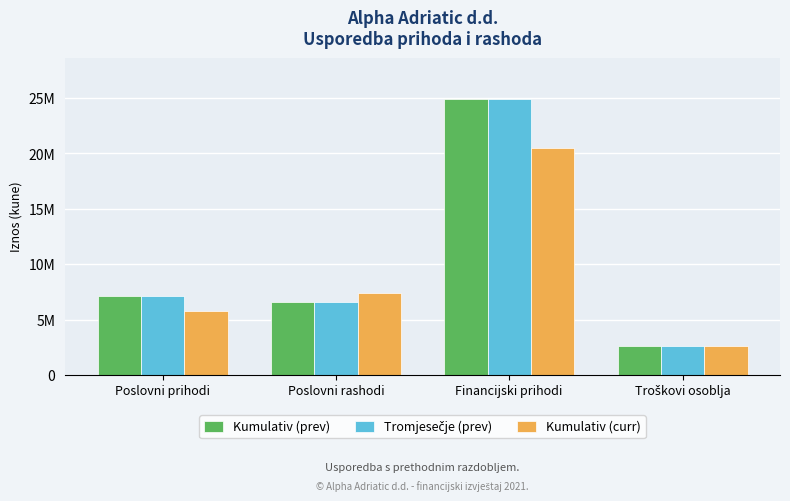

At which label does Kumulativ (curr) first exceed 7421008?

Financijski prihodi